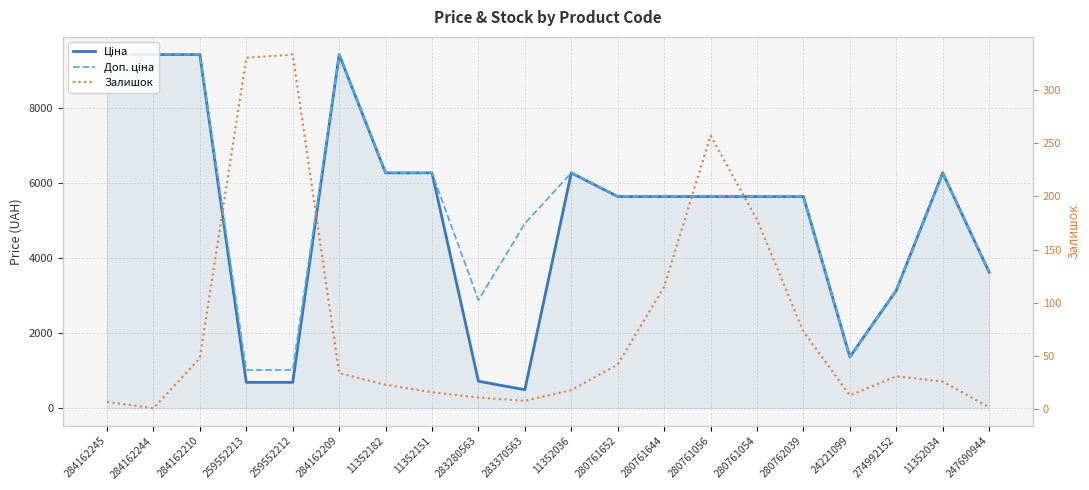

List the series in order of their peak value, highest first.

Ціна, Доп. ціна, Залишок